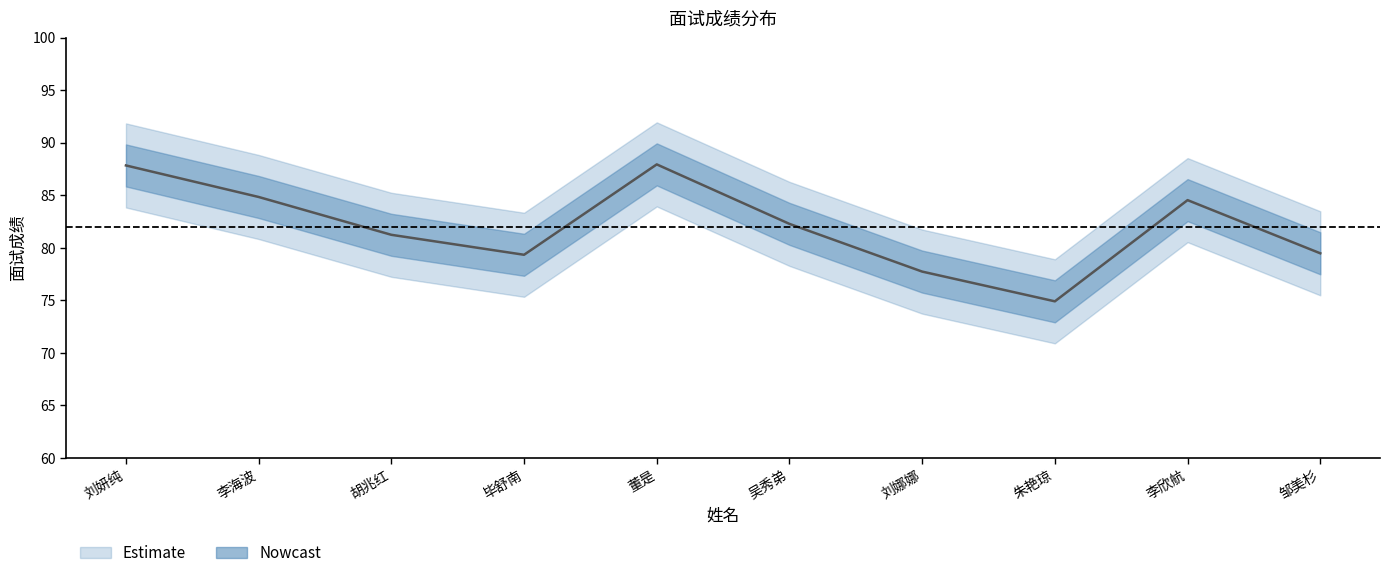

Where is the data nearest to the value 81?

胡兆红